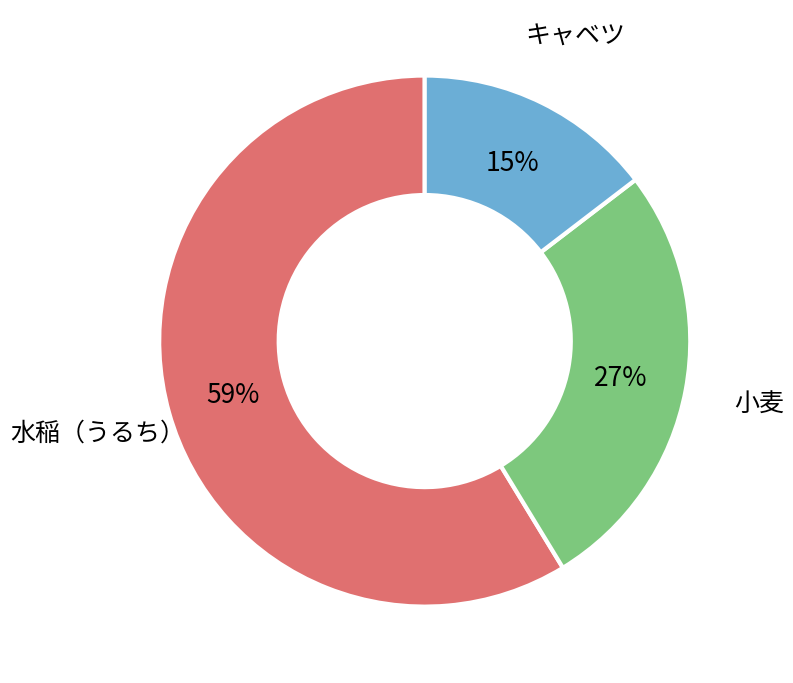

Is there a majority slice in this chart?

Yes